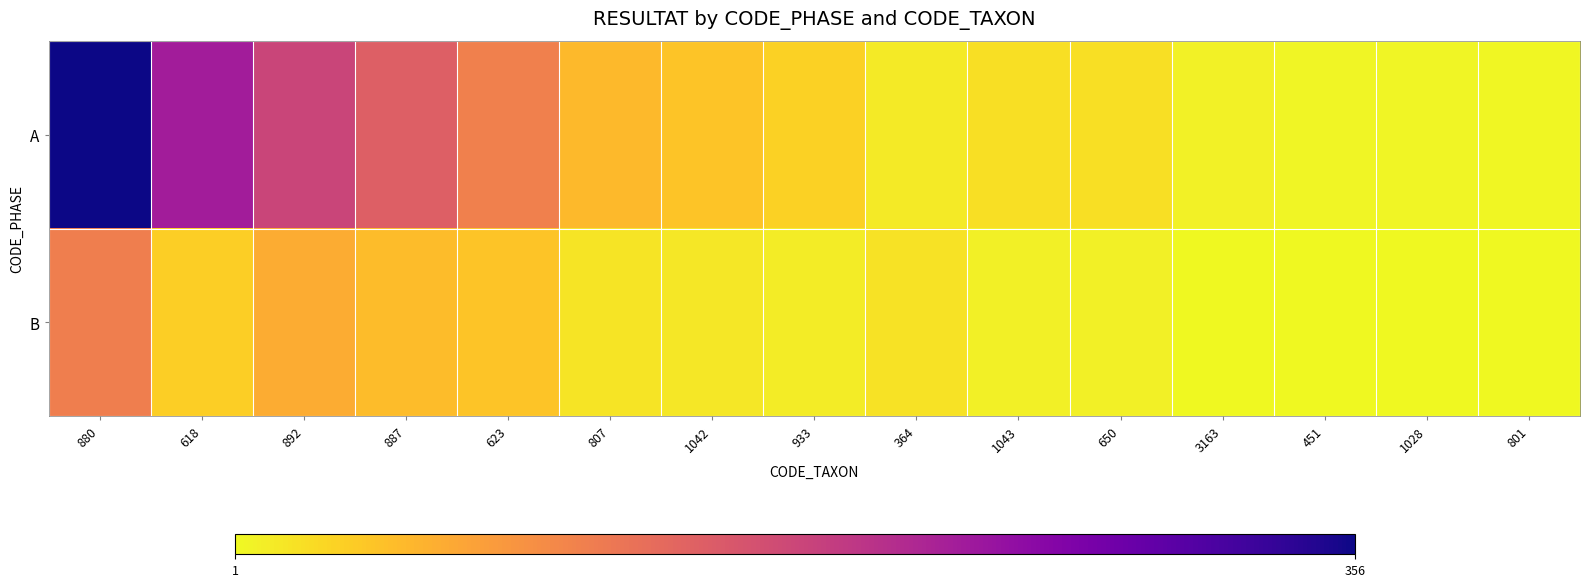

How many data points does each series have?

15